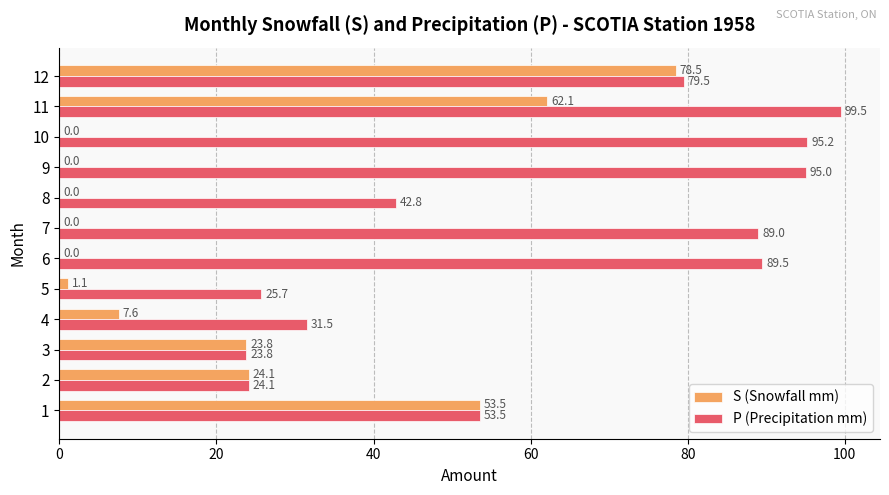

What is the sum of the S (Snowfall mm) values at 3 and 12?

102.3